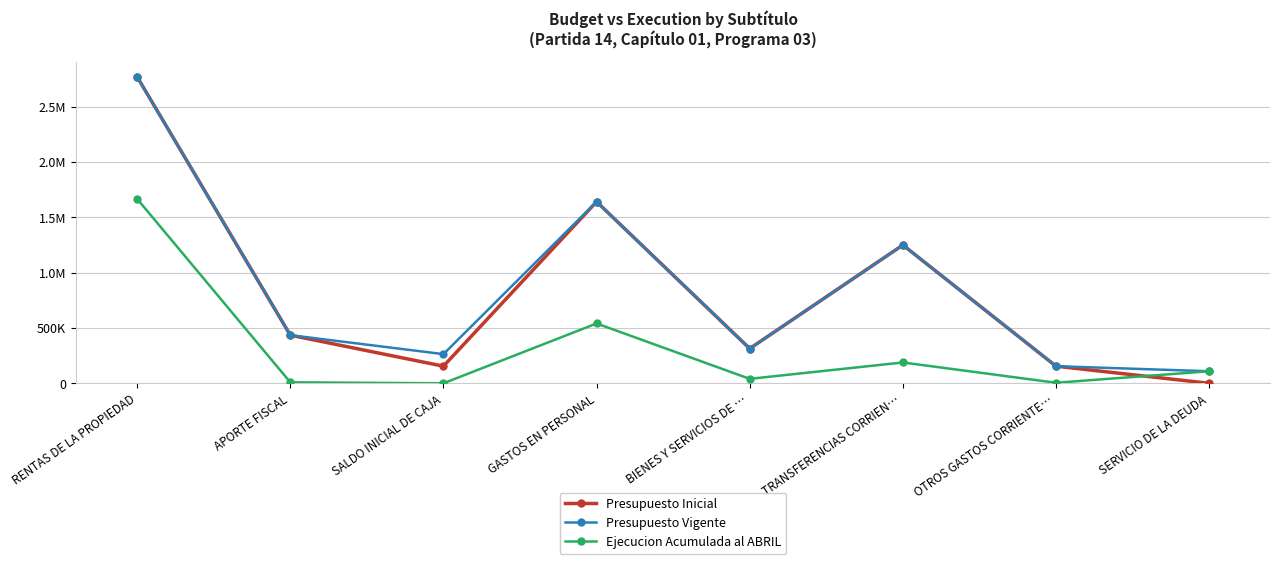

In Presupuesto Inicial, how many points are lower than both neighbors (excluding endpoints)?

2